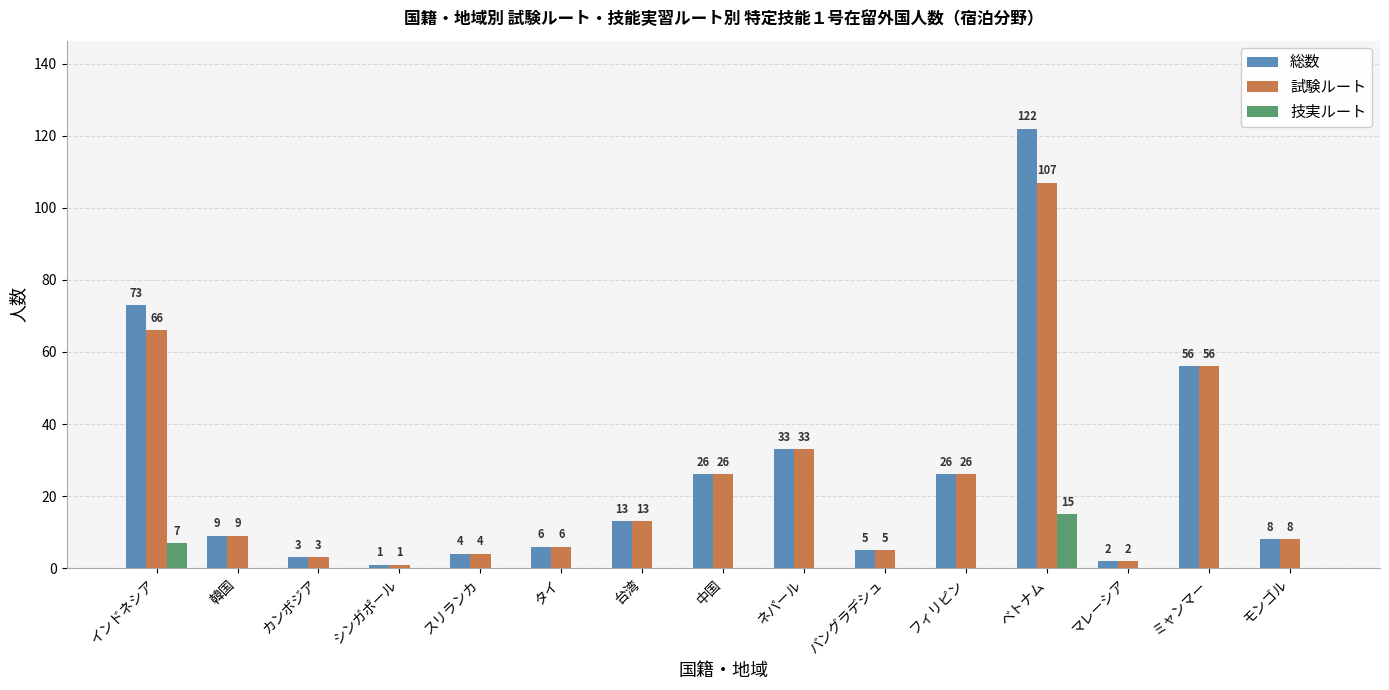

What is the maximum value shown in the chart?

122